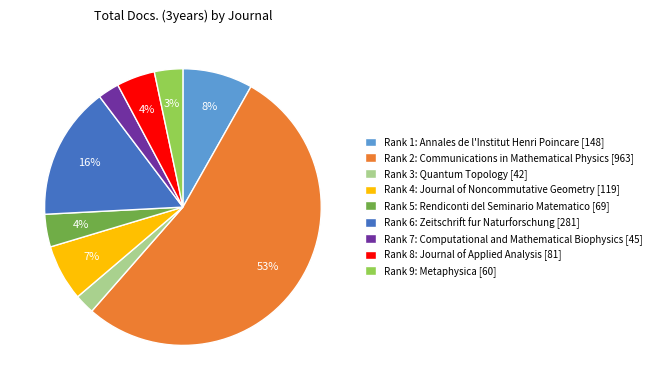

Count the number of slices in the pie.

9